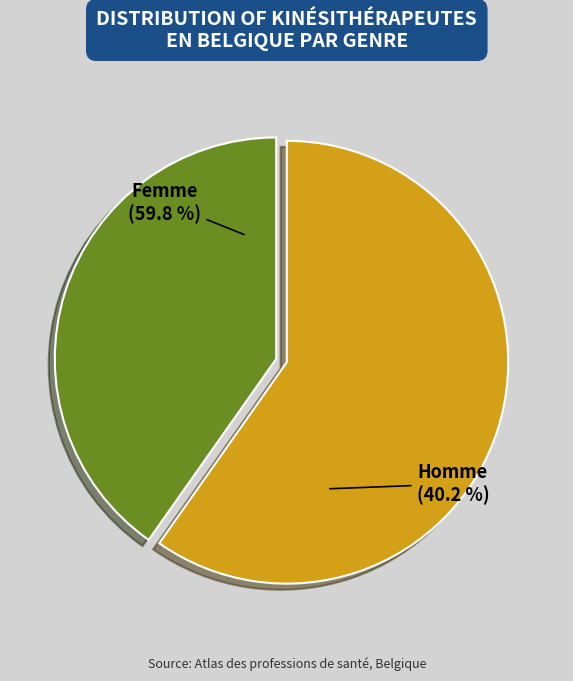

Between Femme and Homme, which is larger?

Femme